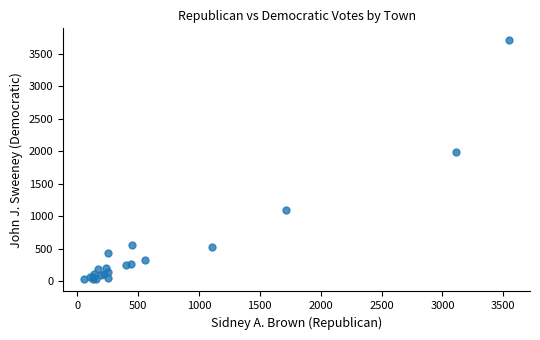

What Y value in the scatter plot is closest to 1869?

1995